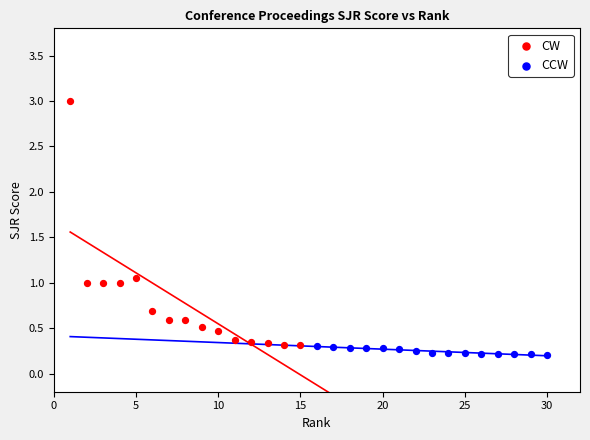

Which series has the largest Y range (max minus min)?

CW